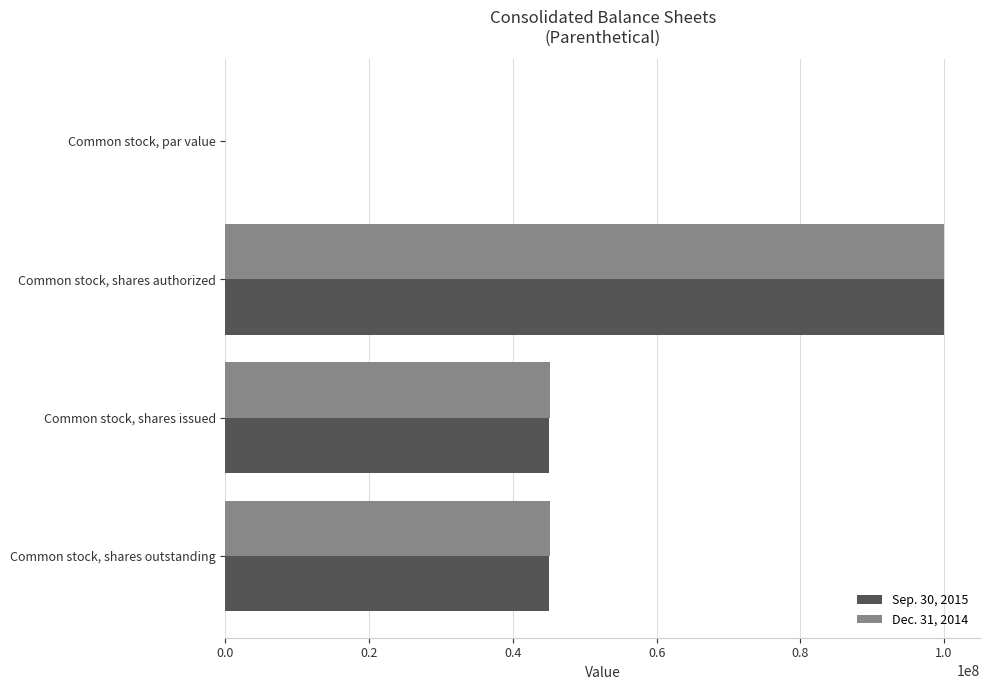

Which category has the highest value in the Sep. 30, 2015 series?

Common stock, shares authorized